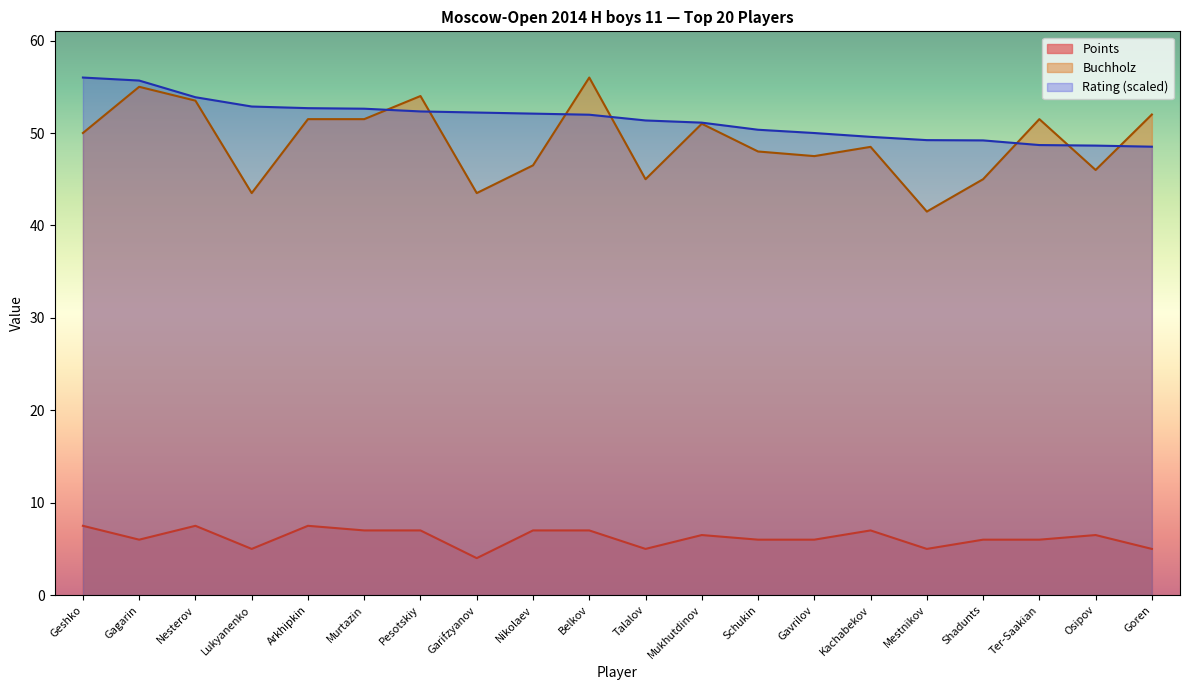

True or false: Points has more than 1 interior local peaks.

True